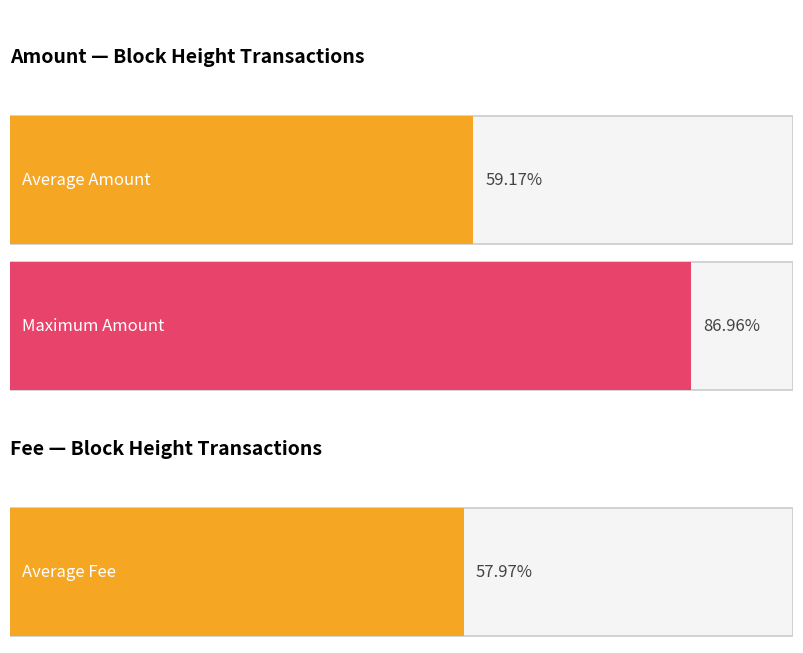

List the series in order of their overall mean, highest first.

Amount, Fee